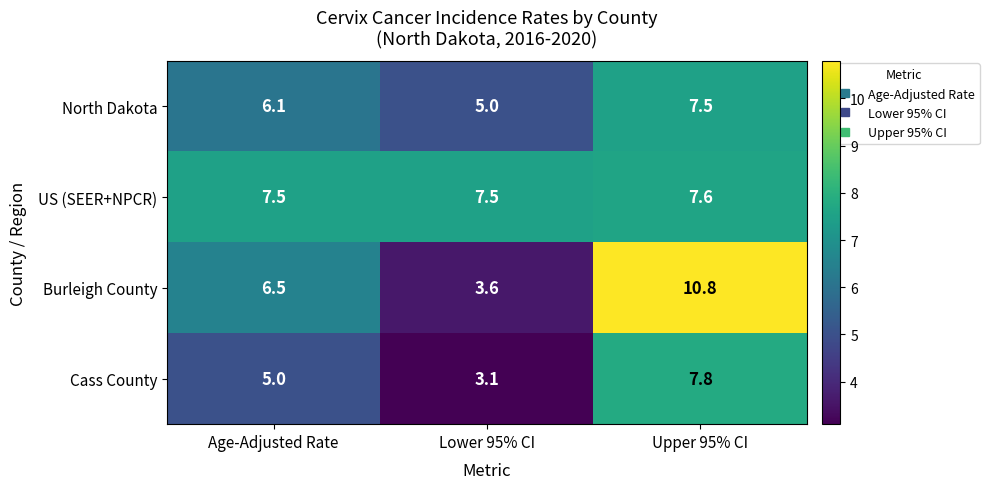

Which series has the largest range (max minus min)?

Burleigh County